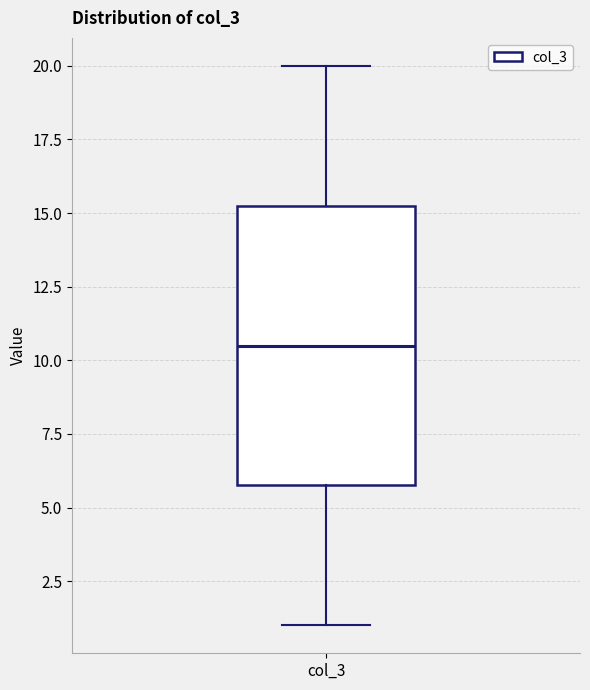

Read this box plot against the y-axis: the position of the median line, the range covered by the box, and the ends of both whiskers. The values are not printed on the chart, so give them approximately, as read against the axis.

median 10.5, box 6.0 to 15.5, whiskers 1.0 to 20.0